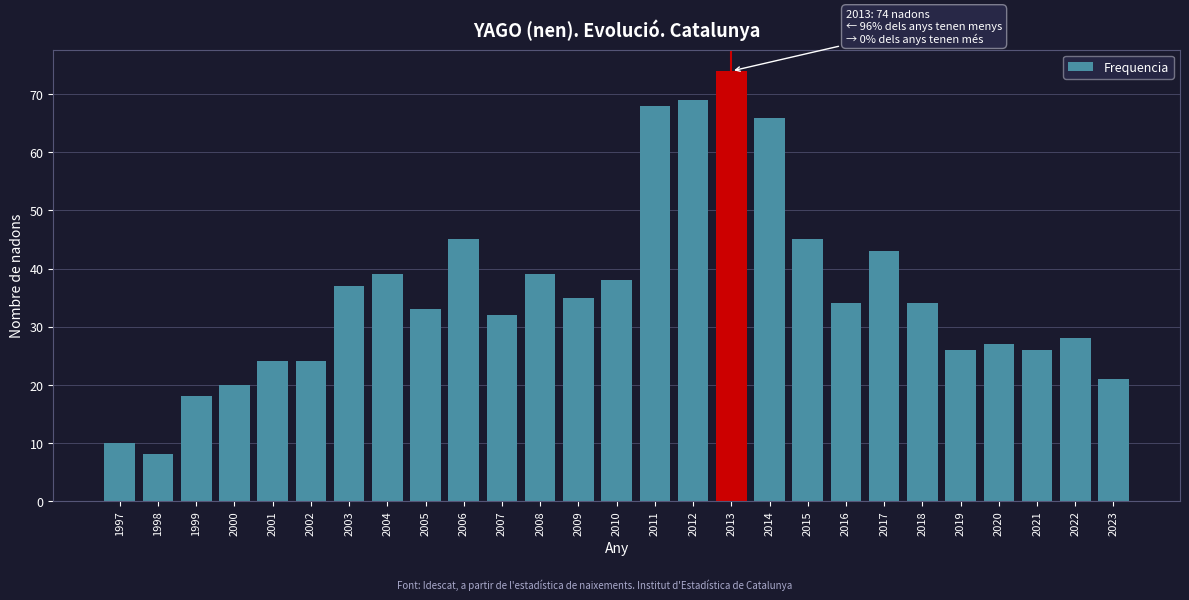

Reading right to left, transcribe all the data shown in this chart.

21	28	26	27	26	34	43	34	45	66	74	69	68	38	35	39	32	45	33	39	37	24	24	20	18	8	10